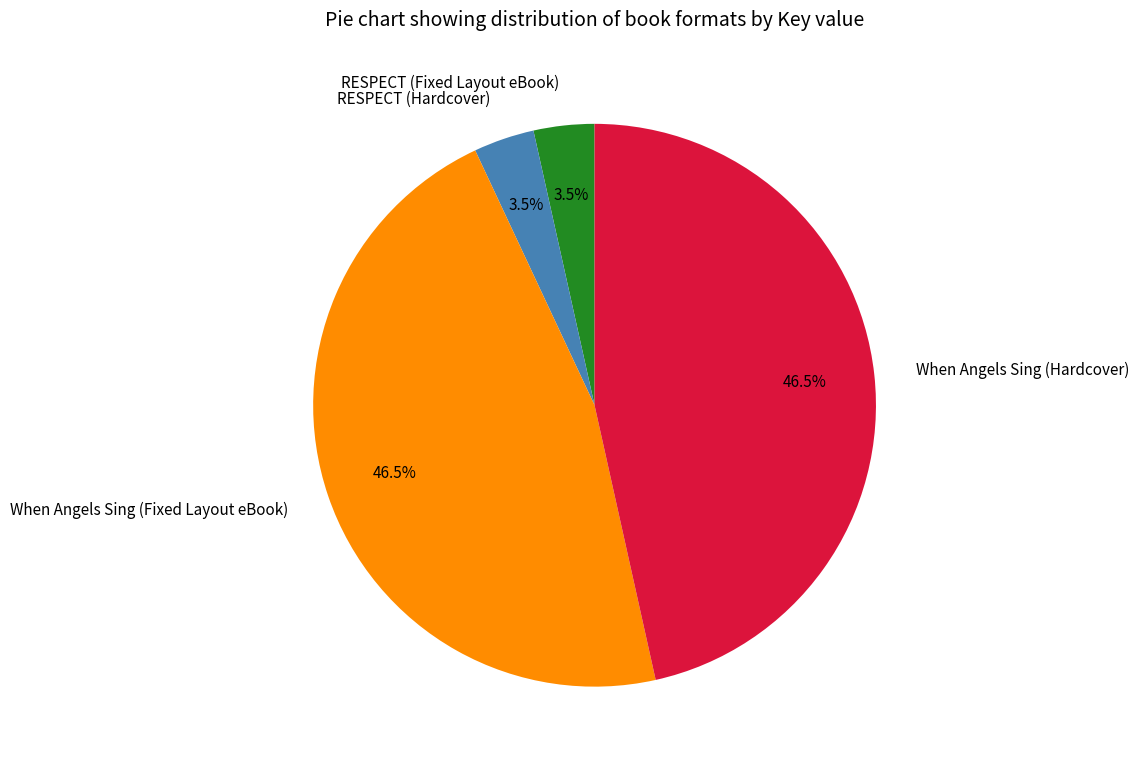

Does RESPECT (Fixed Layout eBook) account for over 50% of the chart?

No